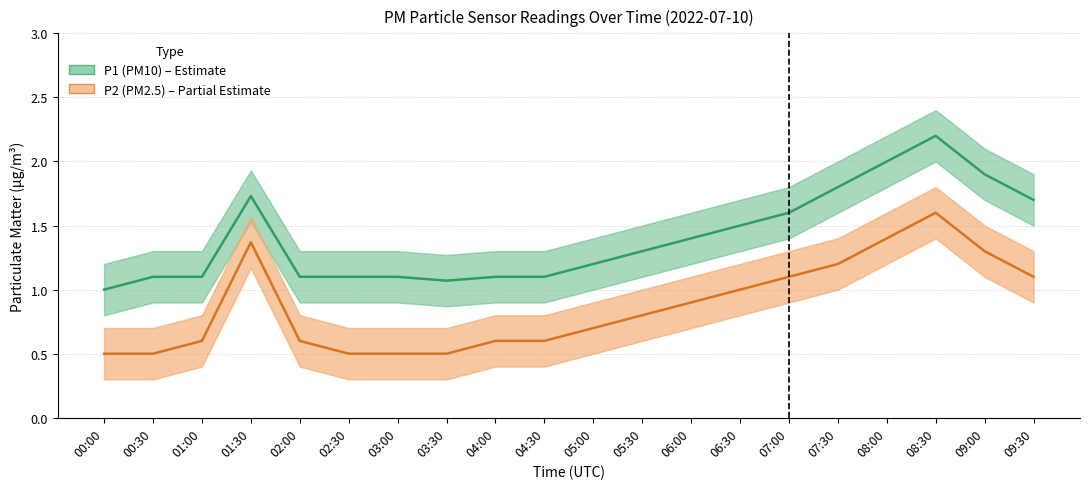

Rank the series at 09:00 from lowest to highest value.

P2 (PM2.5), P1 (PM10)